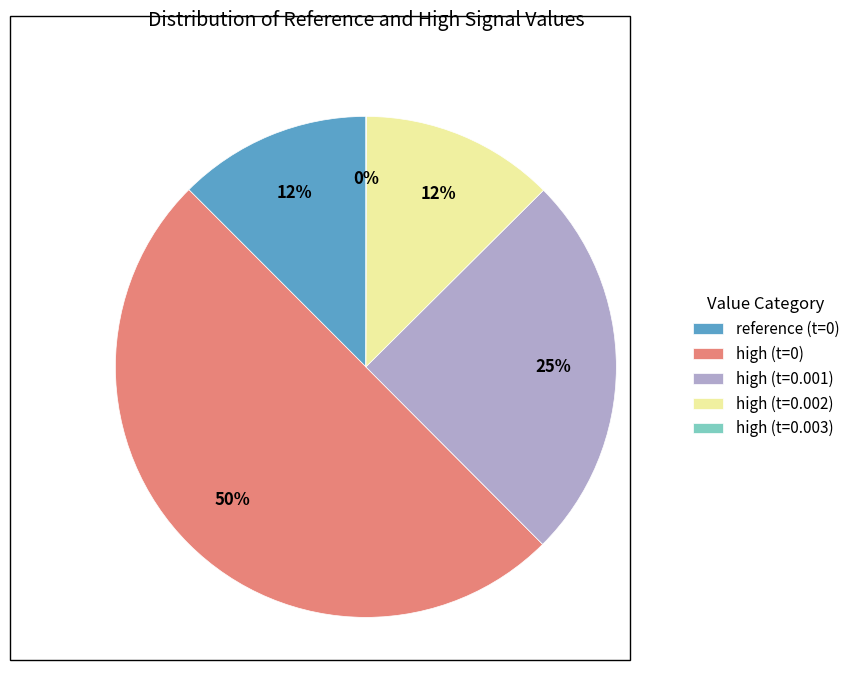

To the nearest percent, what is the average slice percentage?

20%